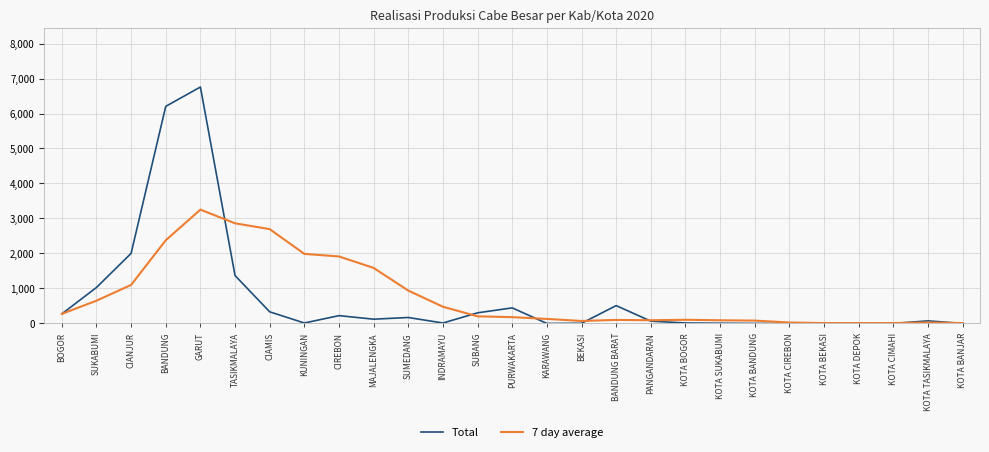

The Total series shows 3799.8 at KOTA BANDUNG. True or false?

False